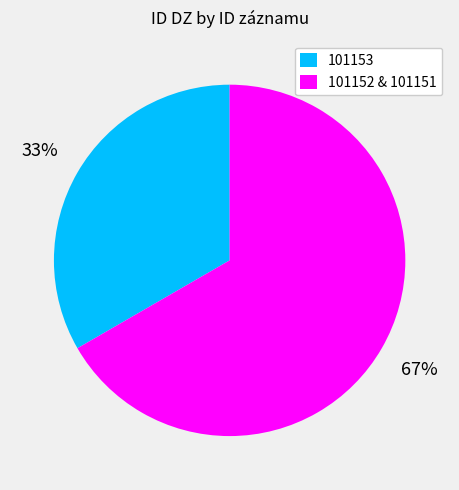

Is the sum of 101152 & 101151 and 101153 greater than half?

Yes